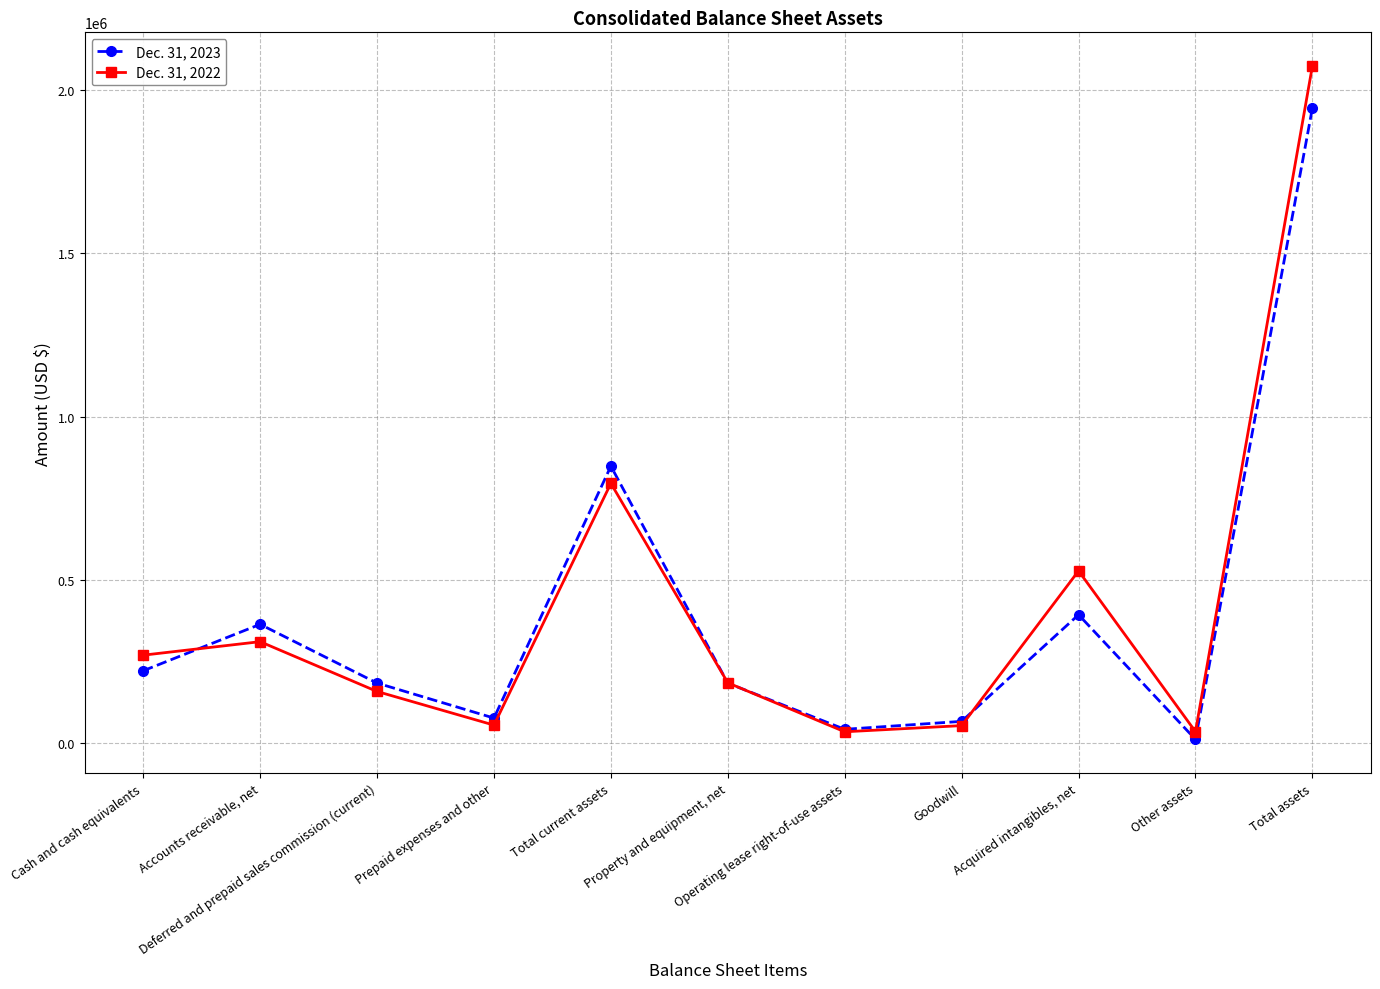

At which category does Dec. 31, 2022 reach its first local valley?

Prepaid expenses and other